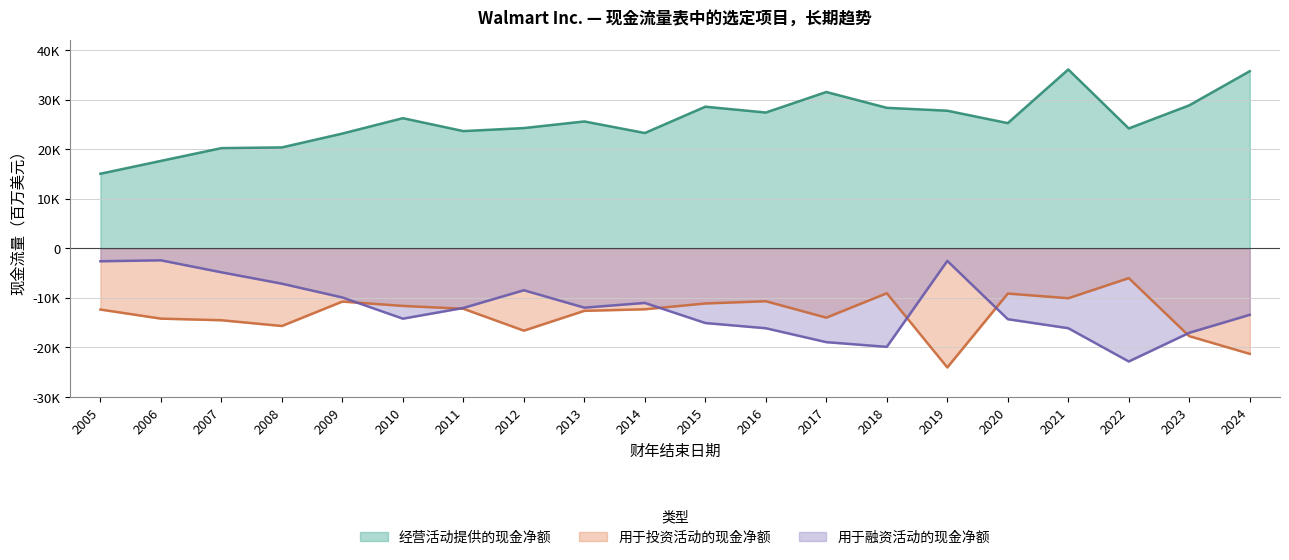

What is the spread (max minus min) of values at 2021?

52191